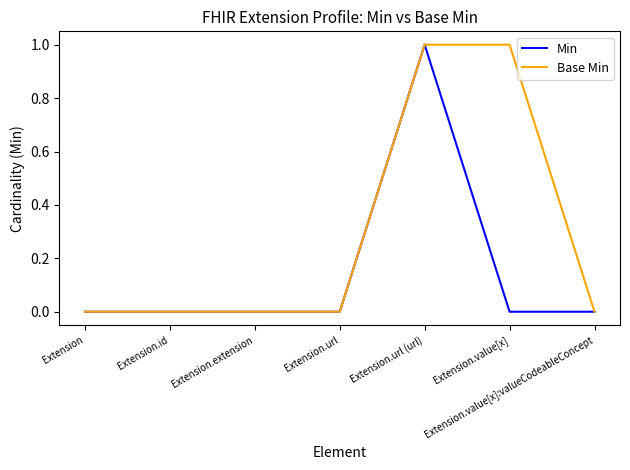

At which category is the sum across all series the highest?

Extension.url (url)